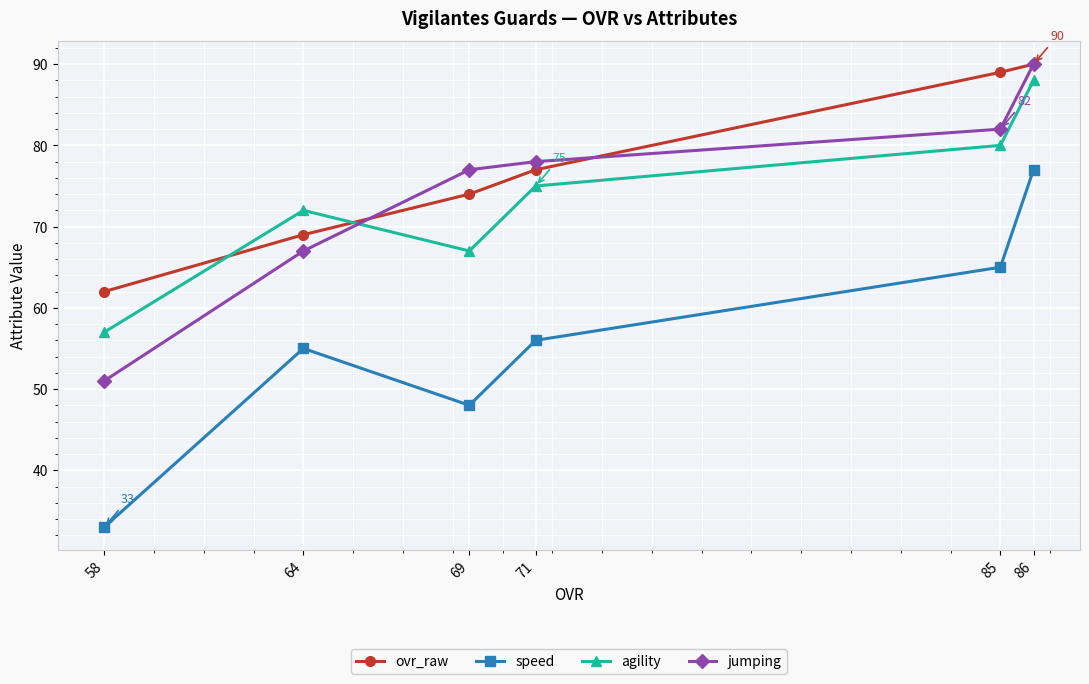

Reading right to left, transcribe all the data shown in this chart.

ovr_raw: 86=90	85=89	71=77	69=74	64=69	58=62
speed: 86=77	85=65	71=56	69=48	64=55	58=33
agility: 86=88	85=80	71=75	69=67	64=72	58=57
jumping: 86=90	85=82	71=78	69=77	64=67	58=51